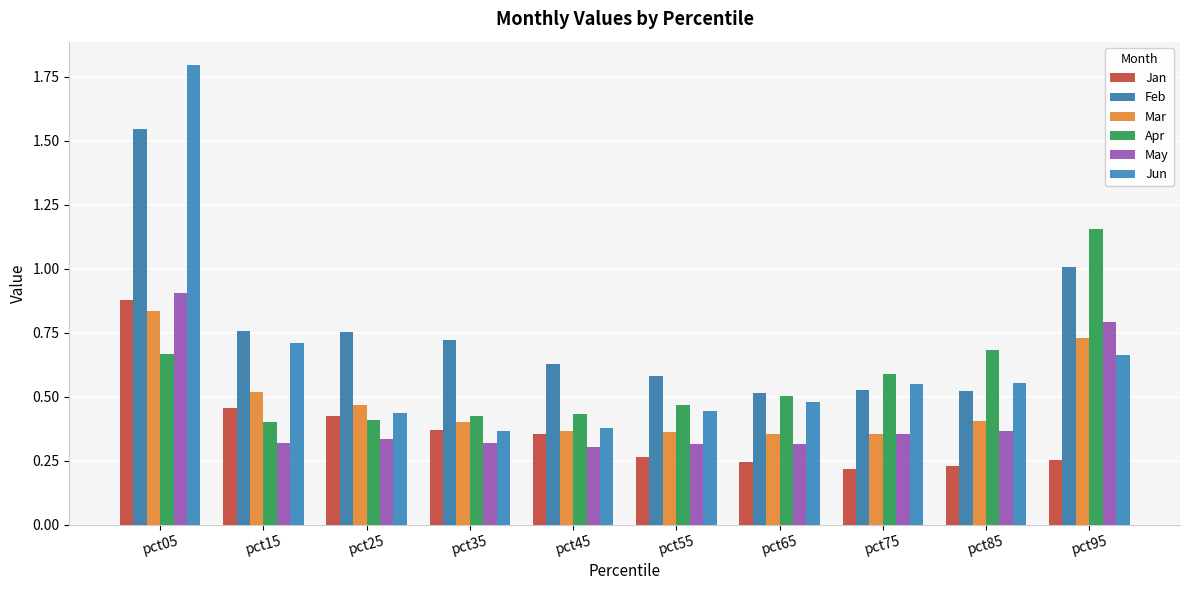

Which series changed the most between pct05 and pct65?

Jun